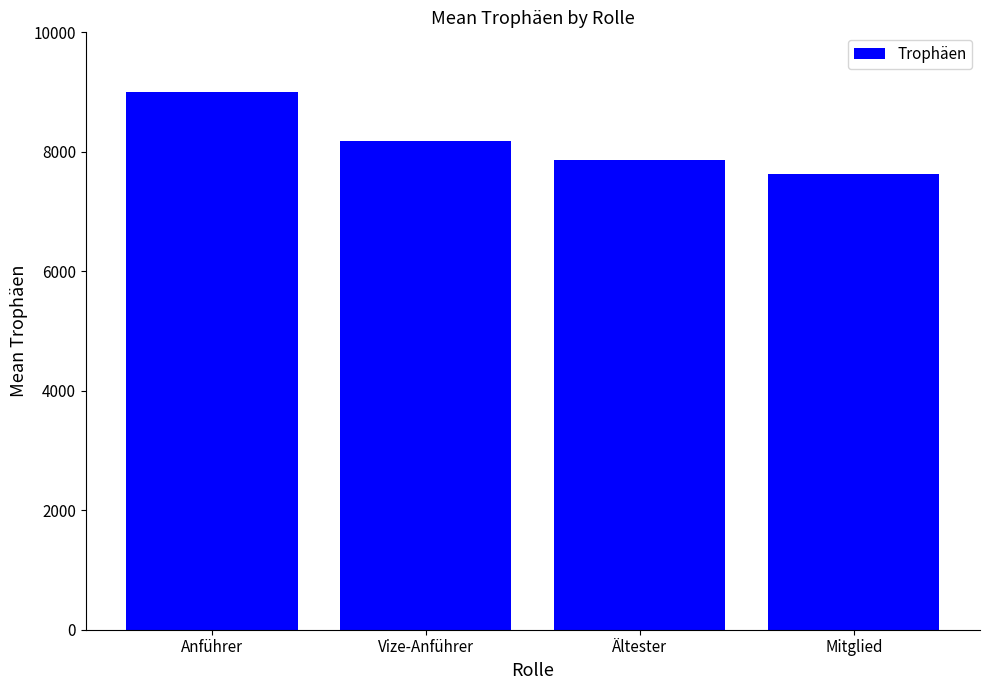

What is the greatest value displayed?

9000.0